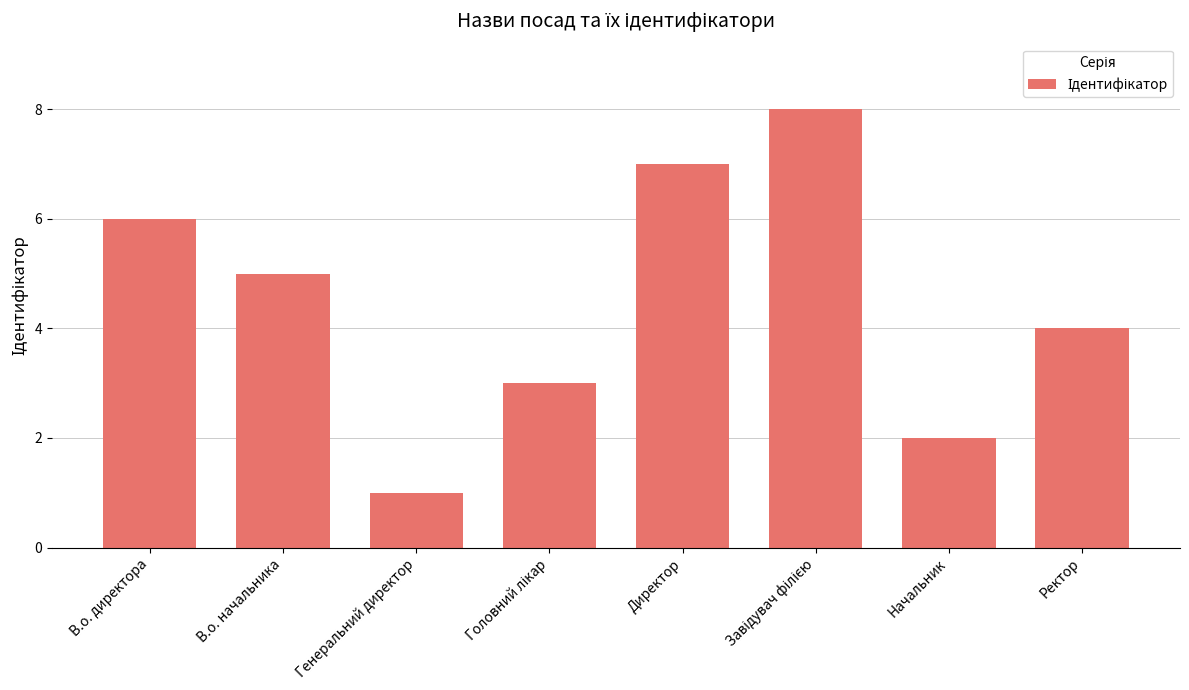

At which category does the chart reach its minimum across all series?

Генеральний директор